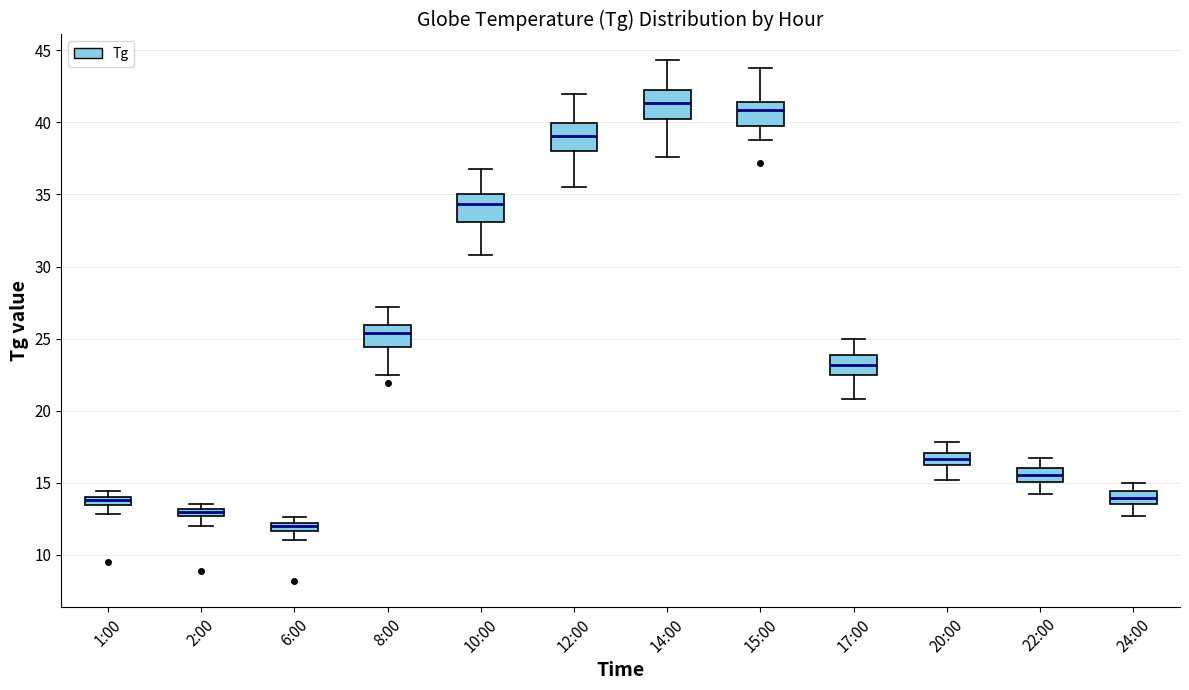

Where does the upper whisker of the box for 22:00 end on the y-axis? The values are not printed on the chart, so give them approximately, as read against the axis.

16.5